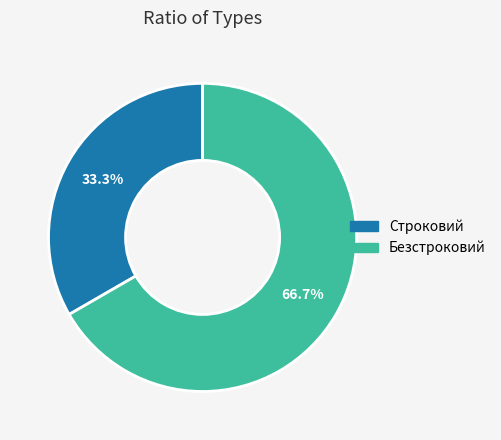

Rank the categories by value from lowest to highest.

Строковий, Безстроковий